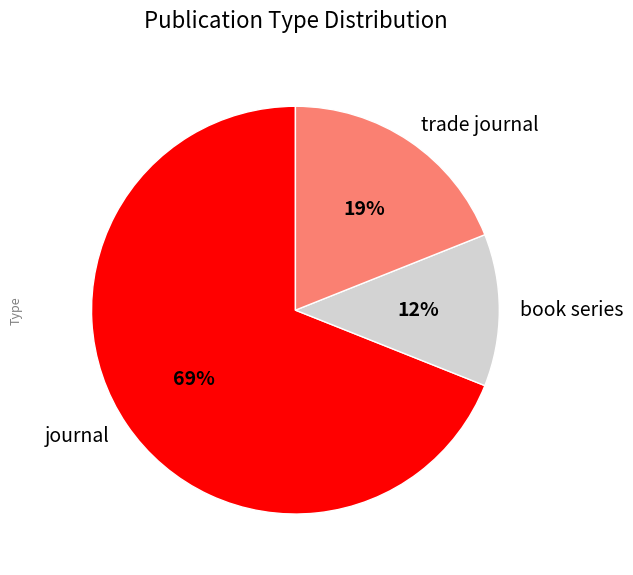

Is there any slice that represents more than half of the pie?

Yes